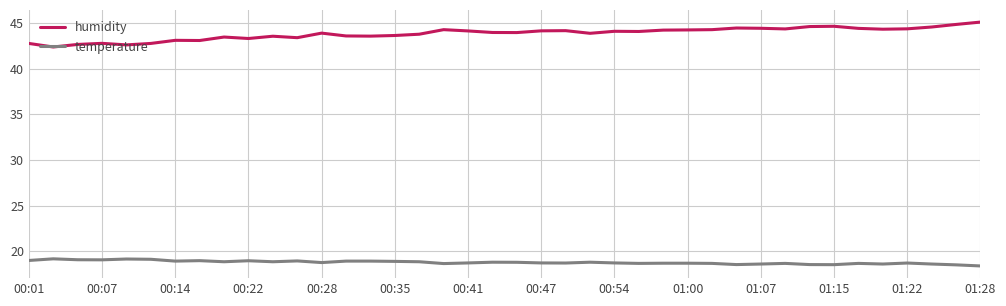

What is the minimum value for temperature?

18.4